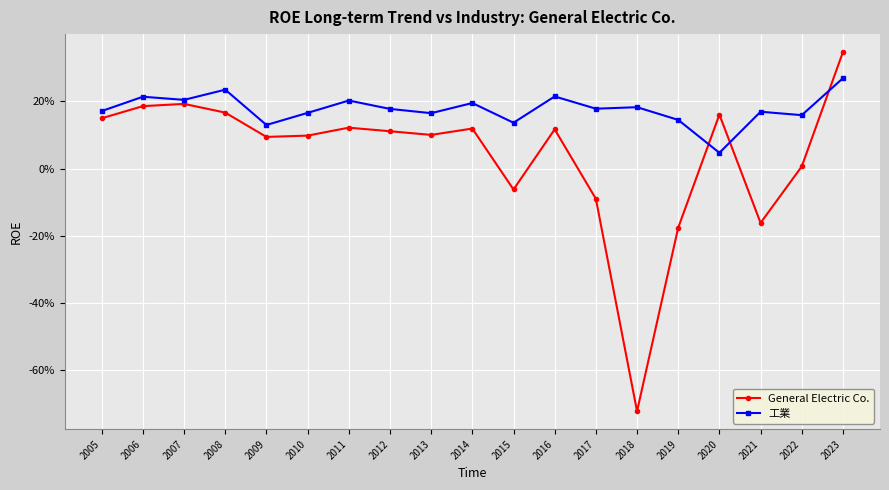

The value of 工業 at 2010 is 0.3. True or false?

False